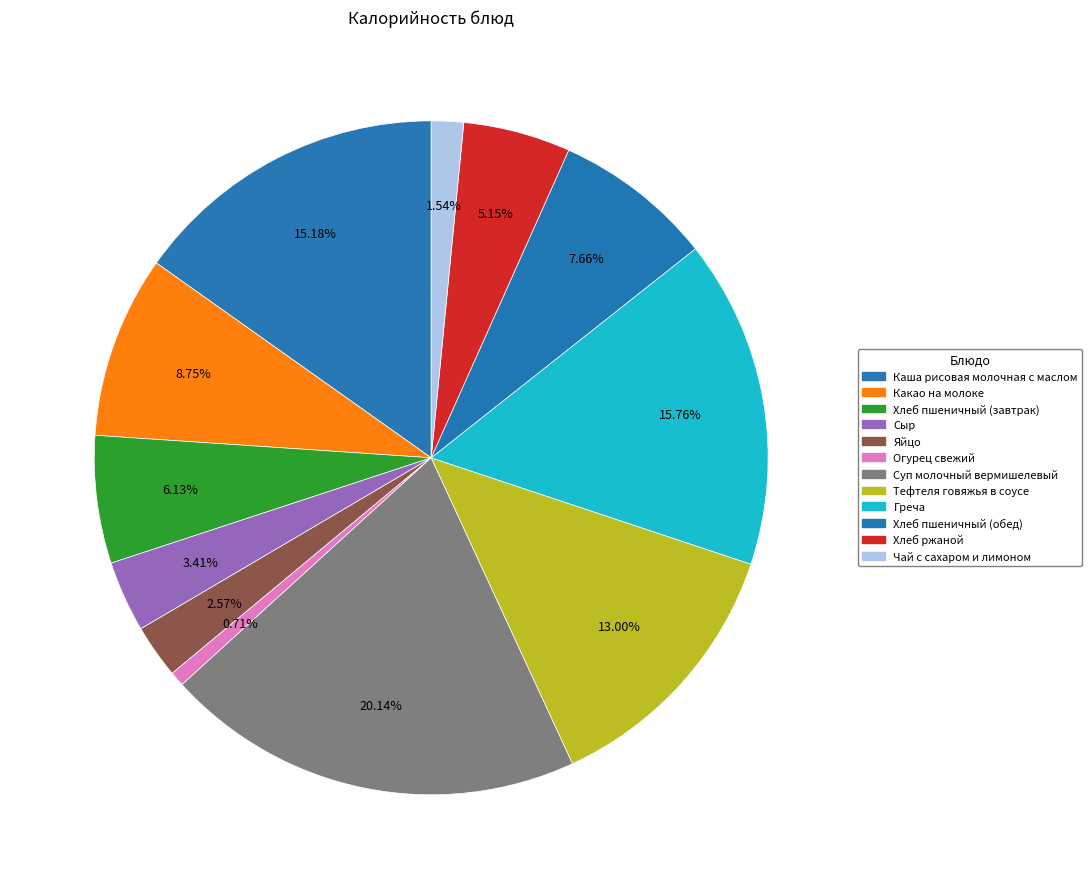

Combined, do Тефтеля говяжья в соусе and Хлеб пшеничный (завтрак) account for over 50%?

No